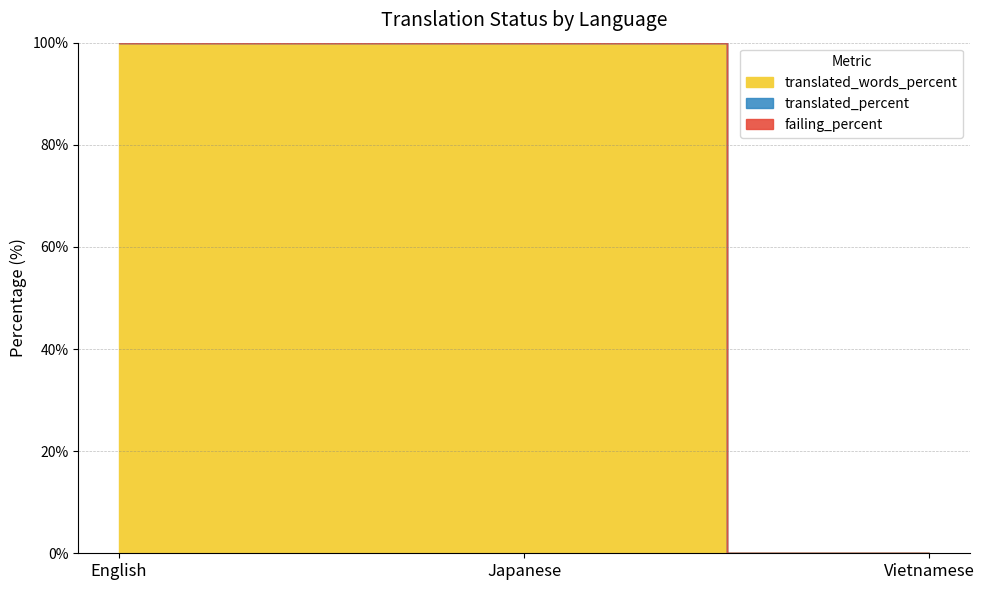

Which series has the largest total across all categories?

translated_percent